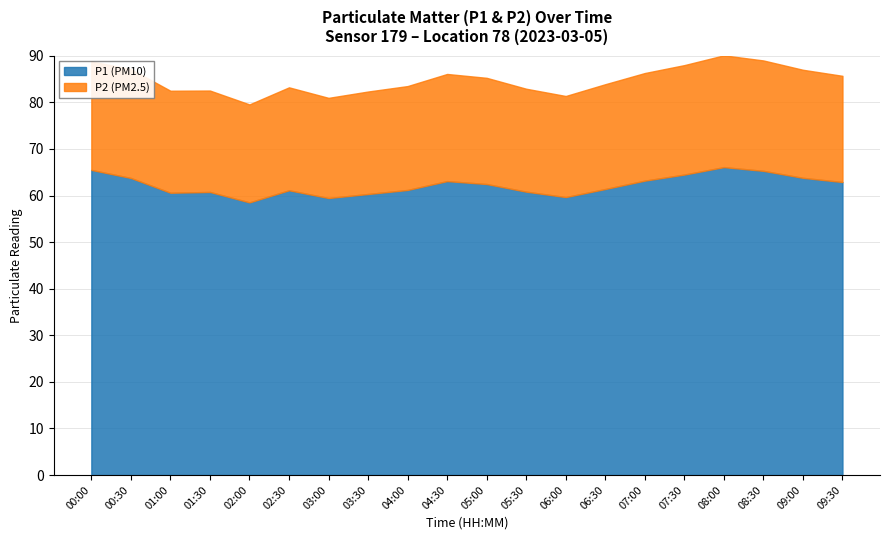

True or false: P2 has a value of 82.9 at 05:30.

True